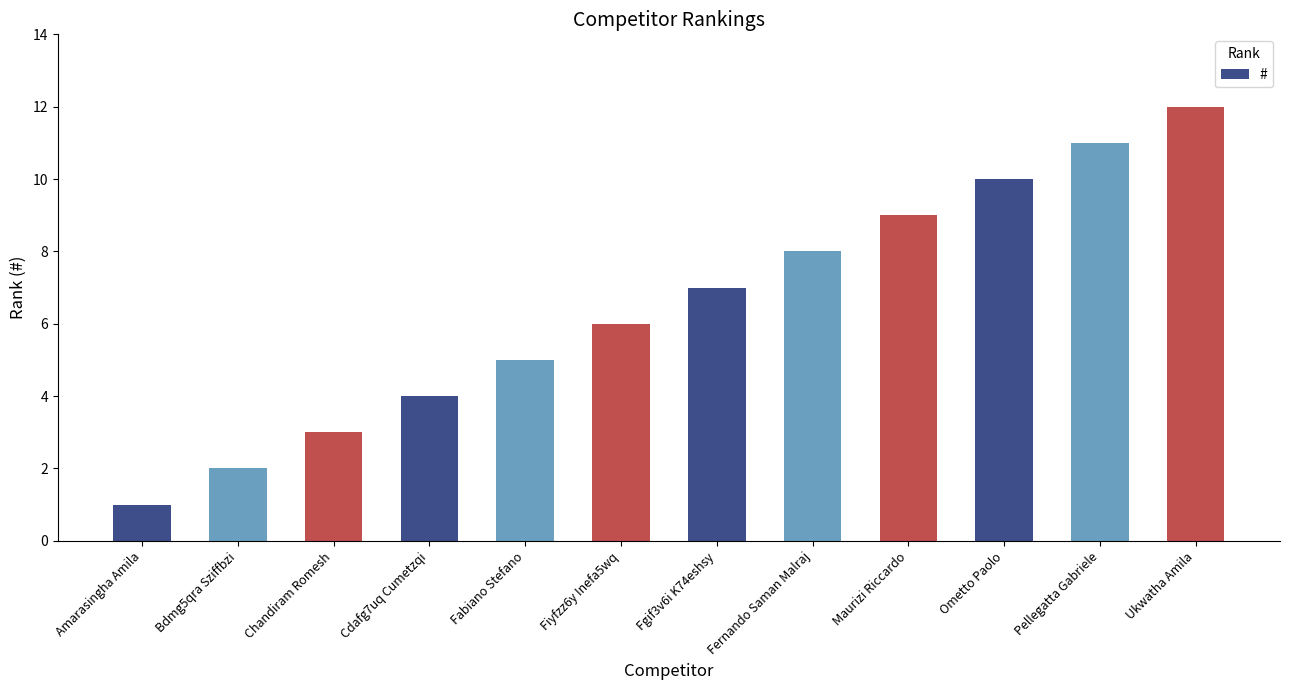

Reading left to right, transcribe all the data shown in this chart.

Amarasingha Amila=1	Bdmg5qra Sziffbzi=2	Chandiram Romesh=3	Cdafg7uq Cumetzqi=4	Fabiano Stefano=5	Fiyfzz6y Inefa5wq=6	Fgif3v6i K74eshsy=7	Fernando Saman Malraj=8	Maurizi Riccardo=9	Ometto Paolo=10	Pellegatta Gabriele=11	Ukwatha Amila=12